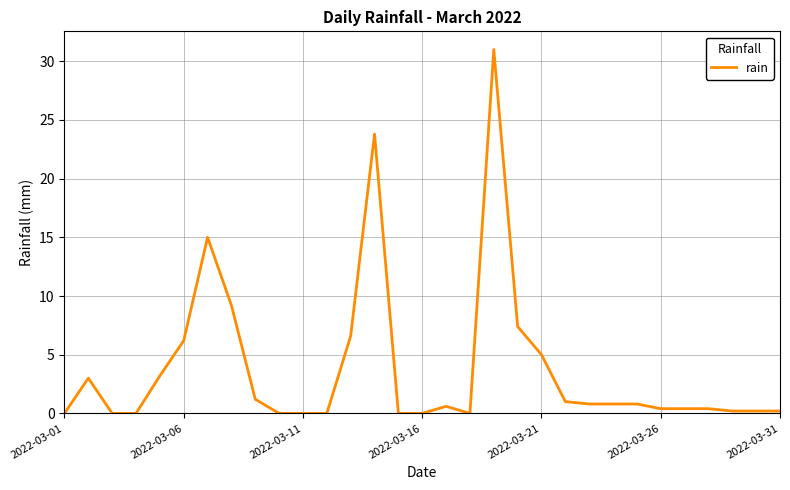

Reading left to right, extract all data points from this chart.

0.0	3.0	0.0	0.0	3.2	6.2	15.0	9.2	1.2	0.0	0.0	0.0	6.6	23.8	0.0	0.0	0.6	0.0	31.0	7.4	5.0	1.0	0.8	0.8	0.8	0.4	0.4	0.4	0.2	0.2	0.2